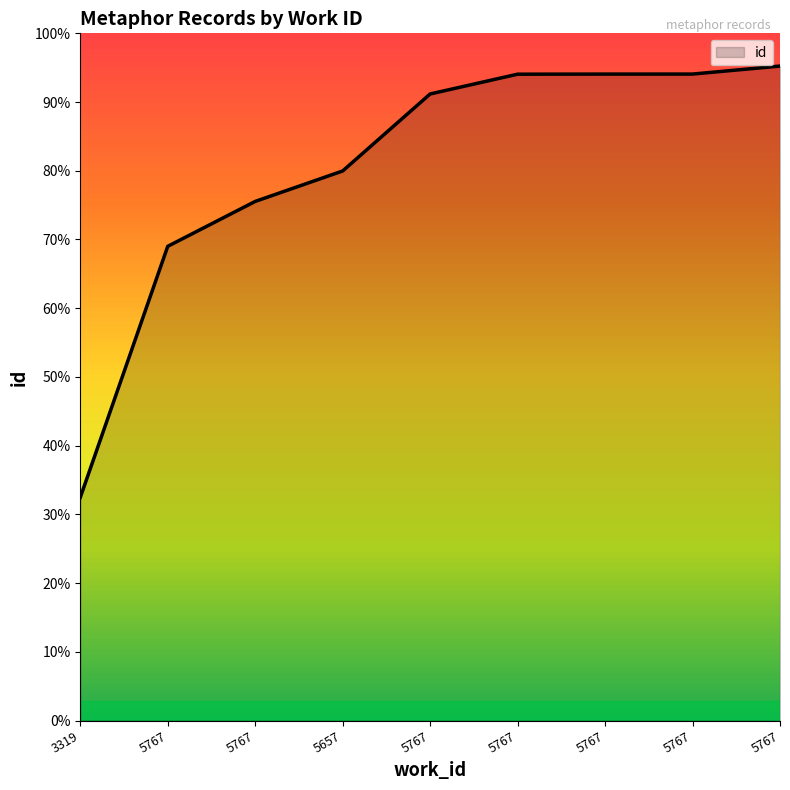

True or false: the data shows 31851 at 5767.

False